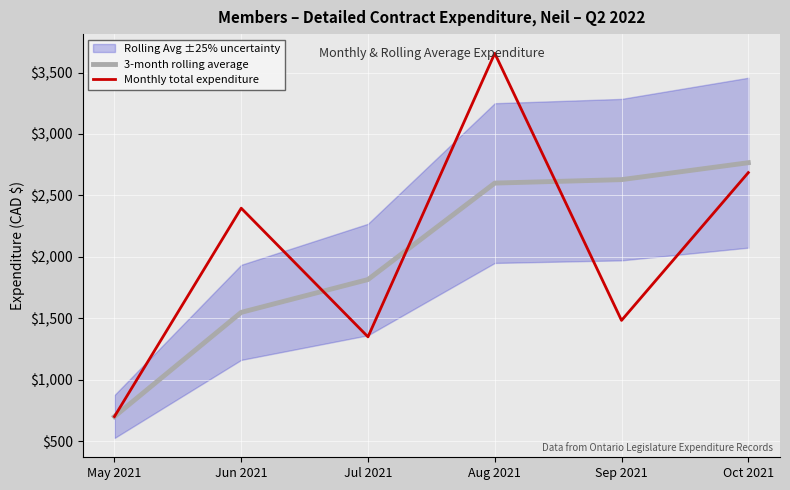

The 3-month rolling average series shows 1548.0 at Jun 2021. True or false?

True